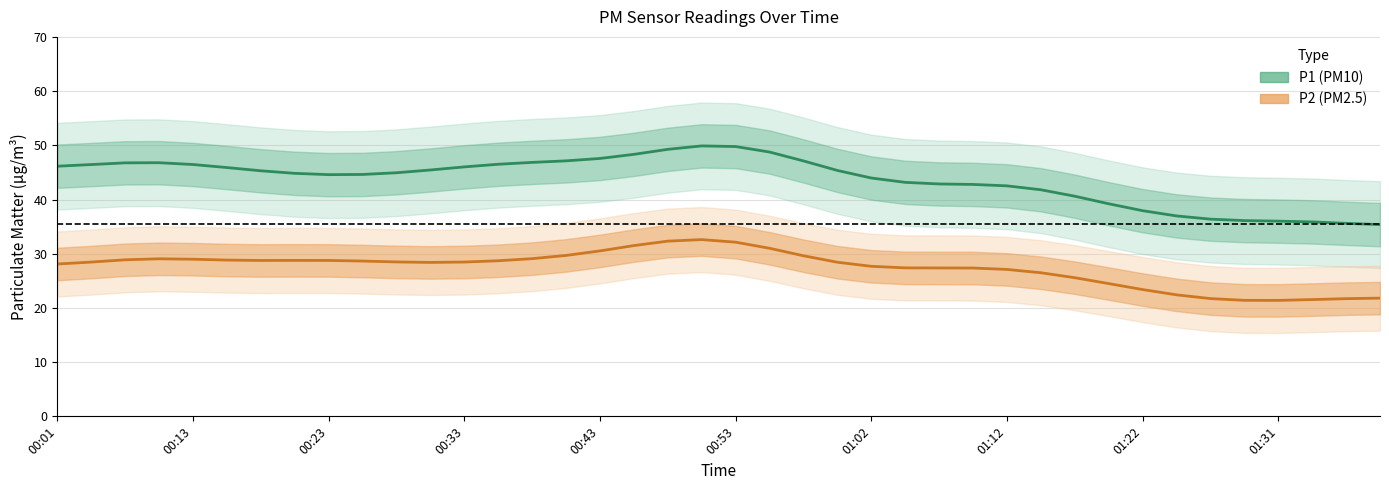

Reading left to right, list all the values displayed in this chart.

P1: 46.1	46.4	46.8	46.8	46.5	45.9	45.3	44.8	44.6	44.6	44.9	45.4	46.0	46.5	46.8	47.1	47.6	48.3	49.3	49.9	49.8	48.8	47.1	45.4	44.0	43.2	42.9	42.8	42.5	41.8	40.6	39.2	37.9	37.0	36.4	36.1	36.0	35.9	35.6	35.4
P2: 28.1	28.5	28.9	29.1	29.0	28.8	28.8	28.8	28.8	28.6	28.5	28.4	28.5	28.7	29.1	29.7	30.5	31.5	32.3	32.6	32.1	31.0	29.6	28.4	27.7	27.4	27.4	27.4	27.1	26.5	25.6	24.5	23.4	22.4	21.7	21.4	21.4	21.5	21.7	21.8